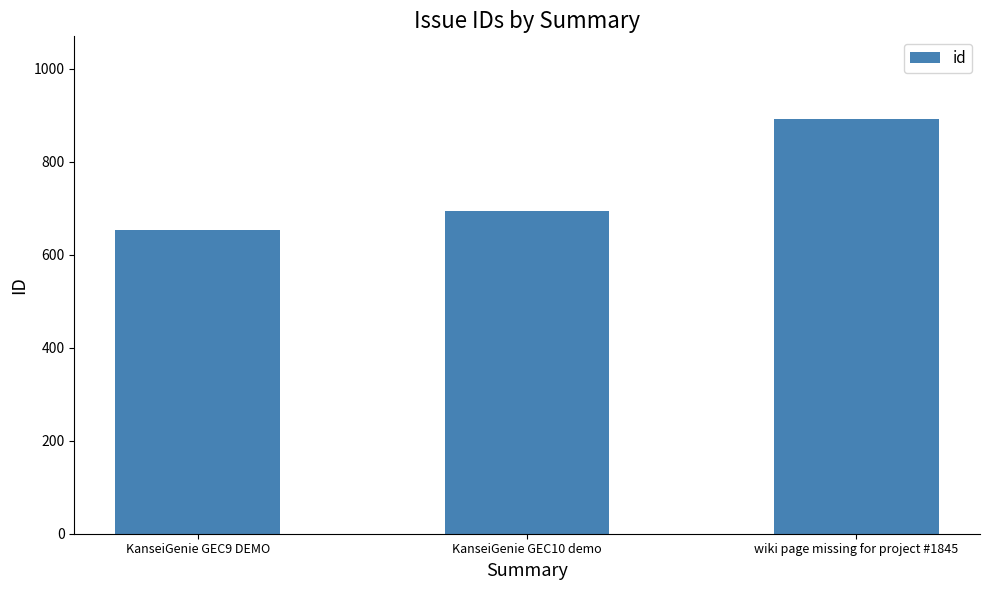

Are the bars grouped side by side (vs. stacked)?

No